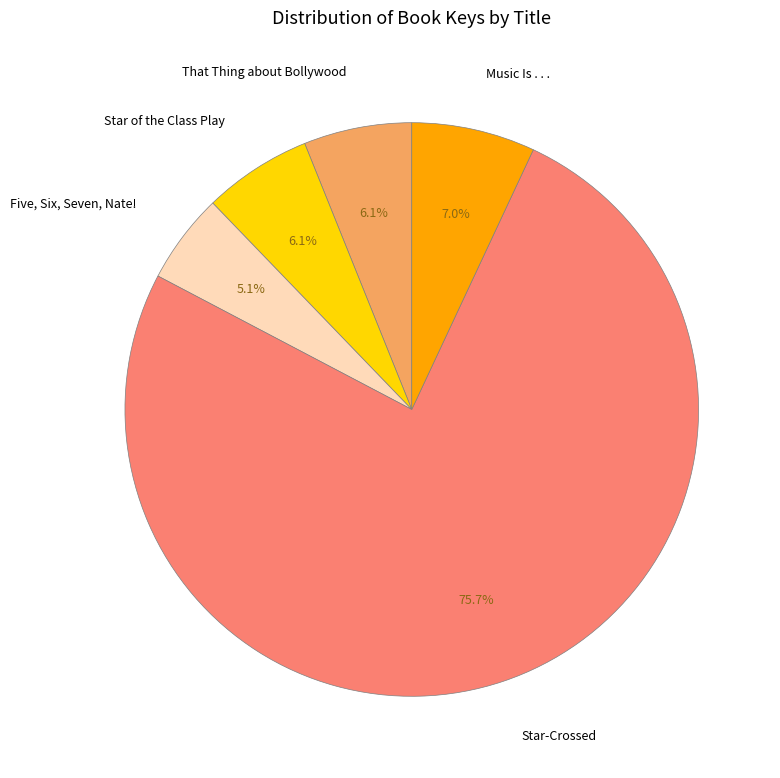

Is it true that Music Is . . . is 1% of the pie?

False